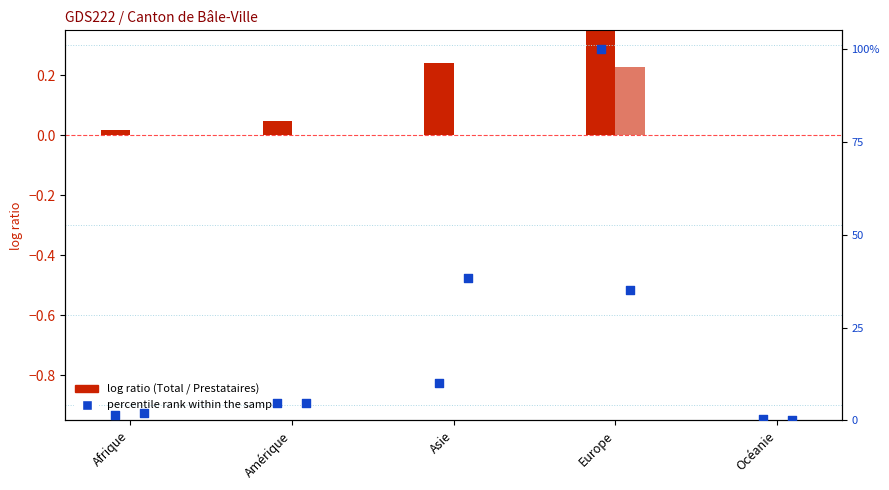

Between Asie and Océanie, which is larger?

Asie